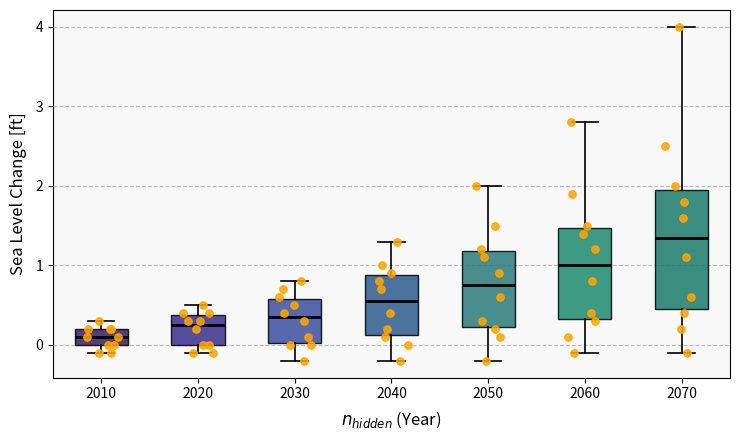

Which box's median line is the highest?

2070